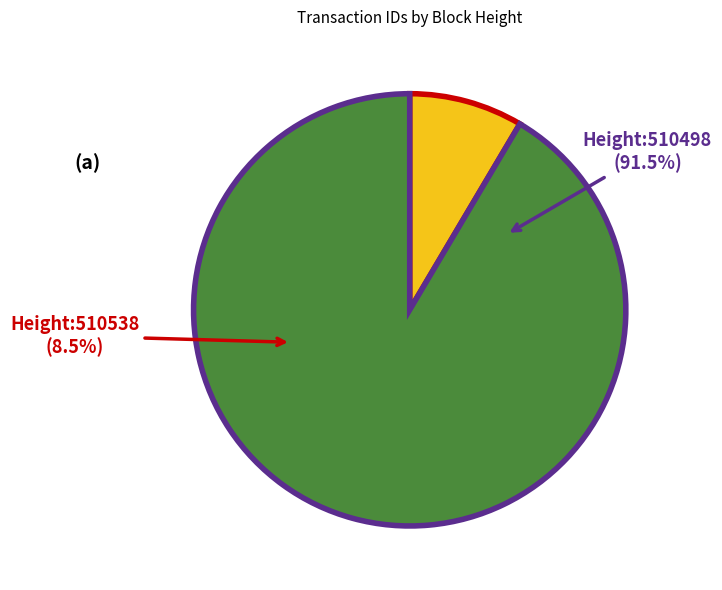

True or false: 510538 accounts for 14% of the total.

False